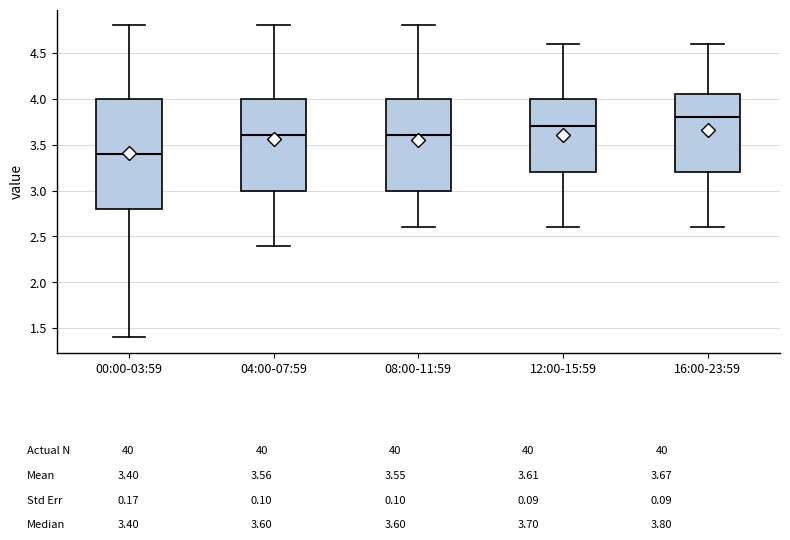

Comparing the boxes themselves (not the whiskers), which one is the tallest?

00:00-03:59